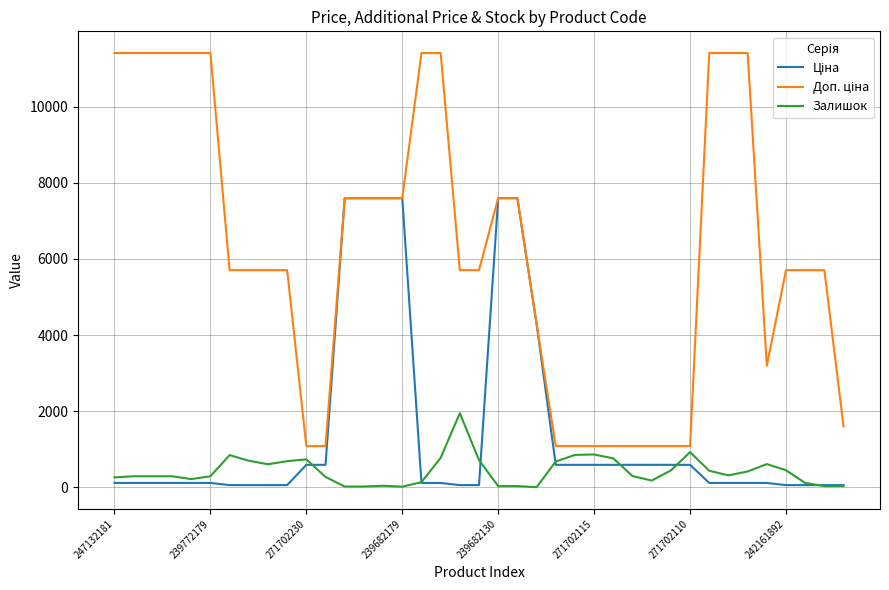

What is the greatest value displayed?

11410.0